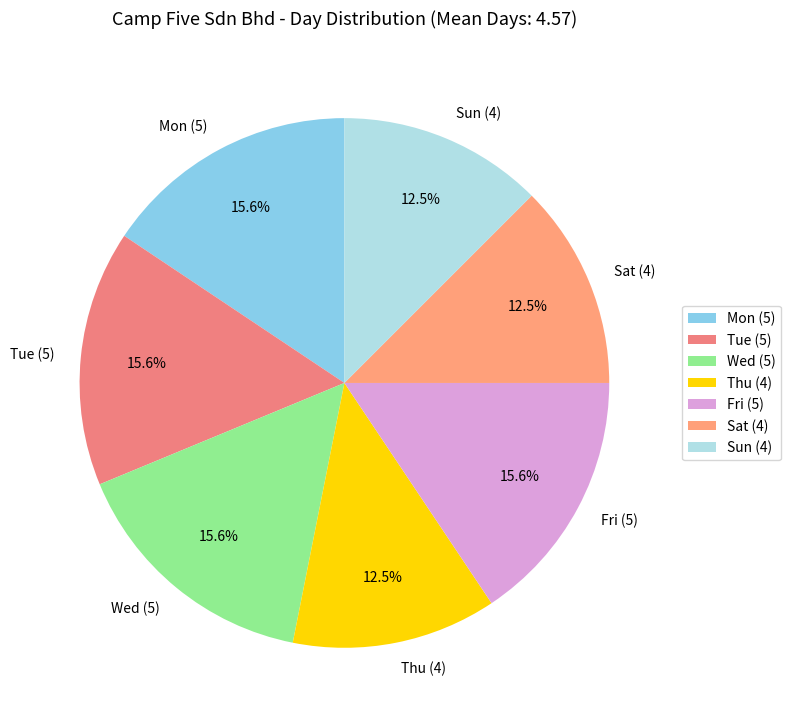

Is there a majority slice in this chart?

No